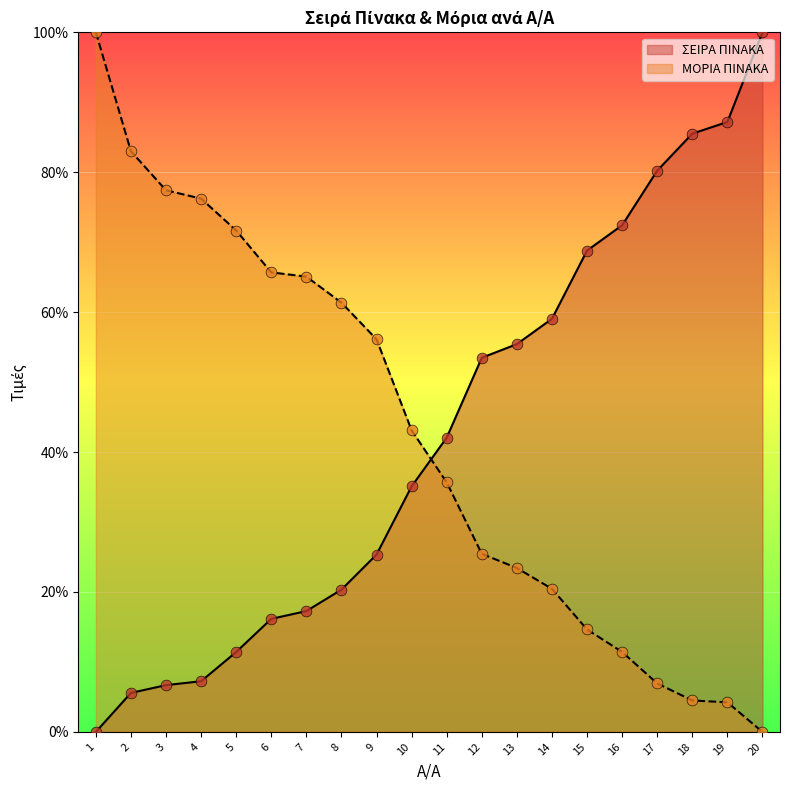

Which series has the widest spread of Y values?

ΣΕΙΡΑ ΠΙΝΑΚΑ